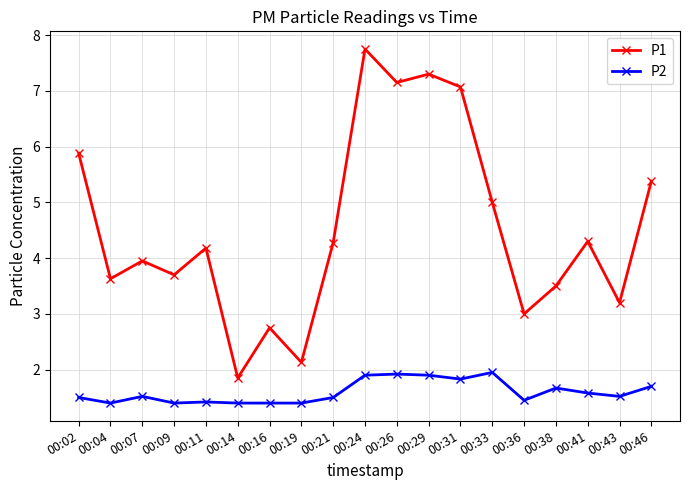

At 00:41, list the series in order from smallest to largest.

P2, P1